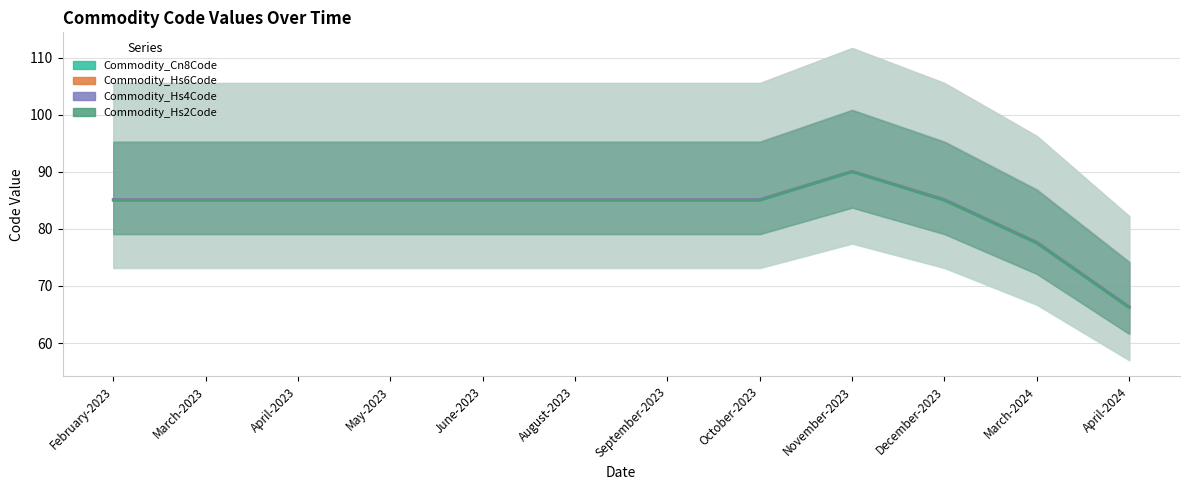

How many data points in Commodity_Hs4Code are less than 85?

2